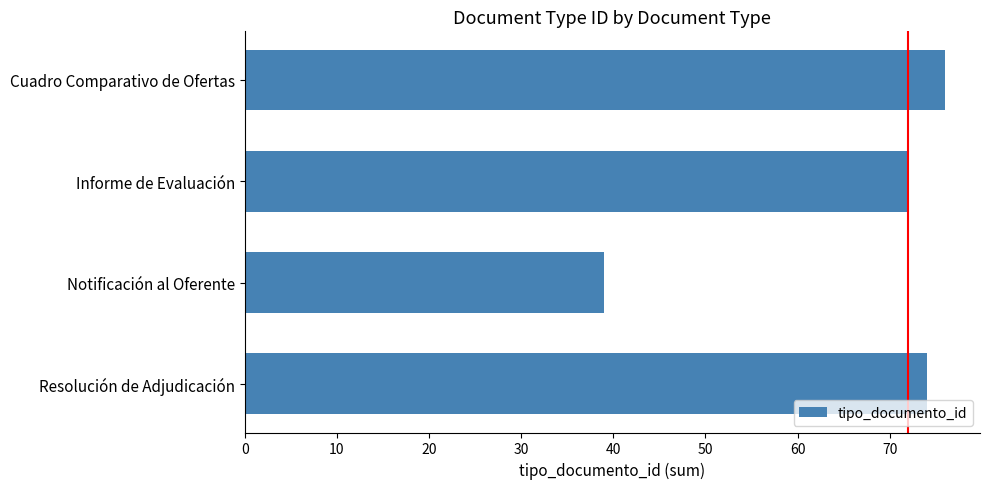

Is it true that the value at Resolución de Adjudicación is 74?

True